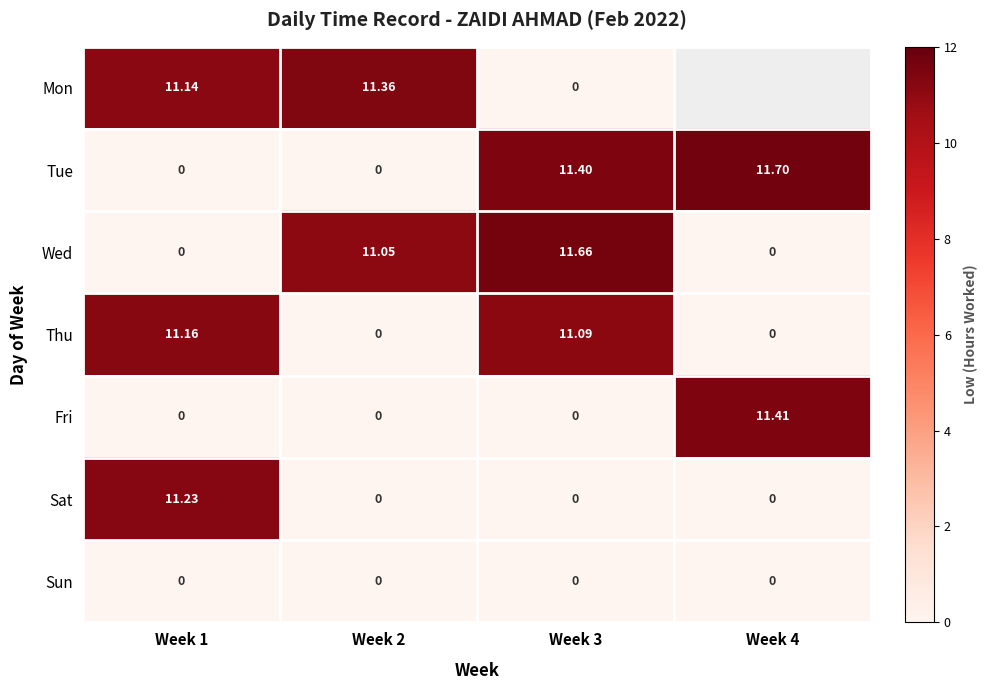

Between Week 1 and Week 3, which series saw the biggest shift?

Wed